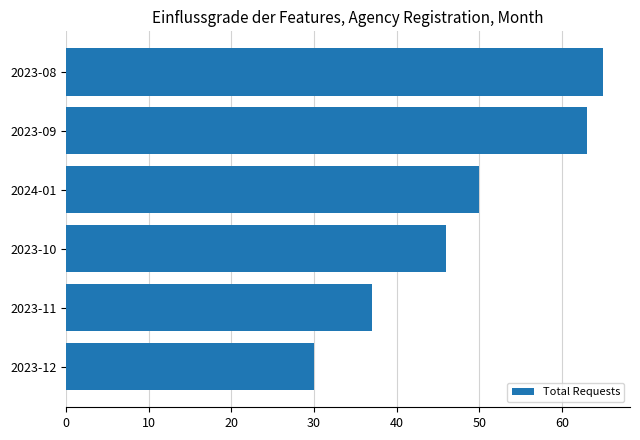

Does the chart contain any negative values?

No